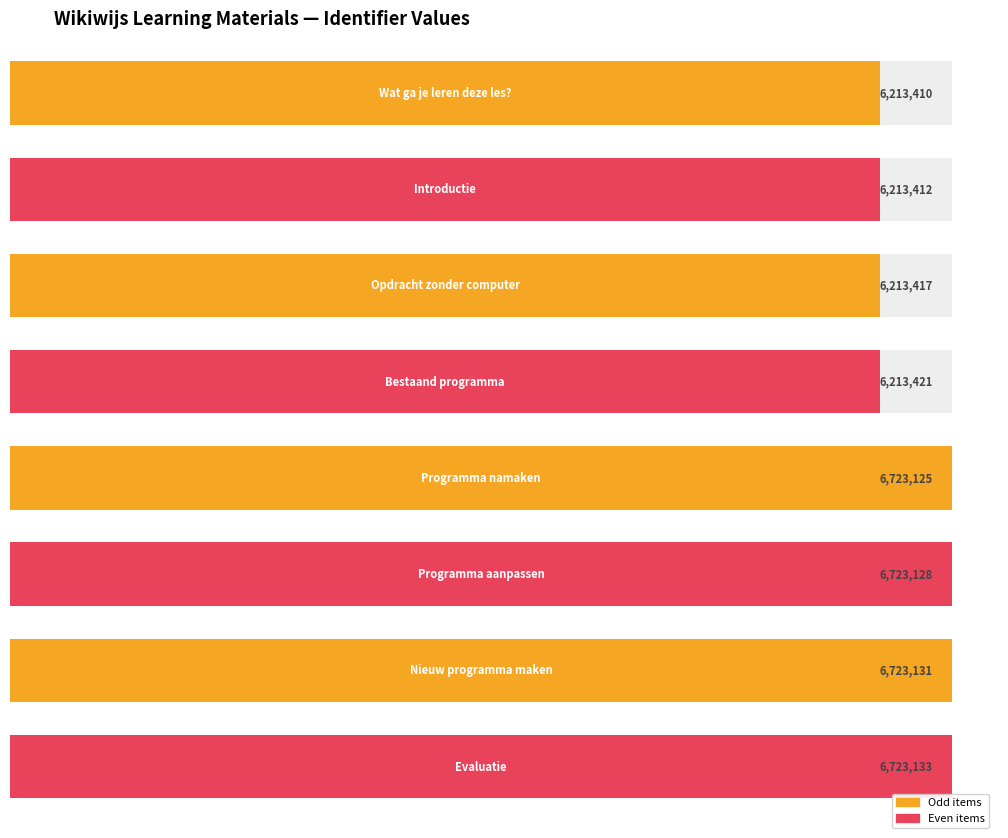

Rank the categories by value from lowest to highest.

Wat ga je leren deze les?, Introductie, Opdracht zonder computer, Bestaand programma, Programma namaken, Programma aanpassen, Nieuw programma maken, Evaluatie